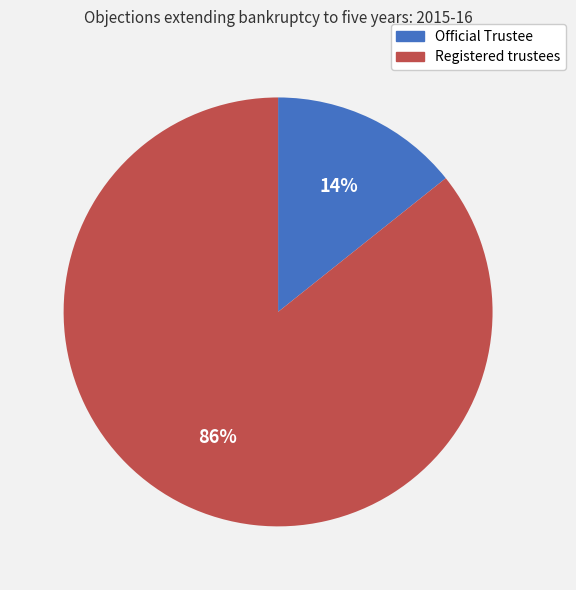

Which category accounts for the majority?

Registered trustees